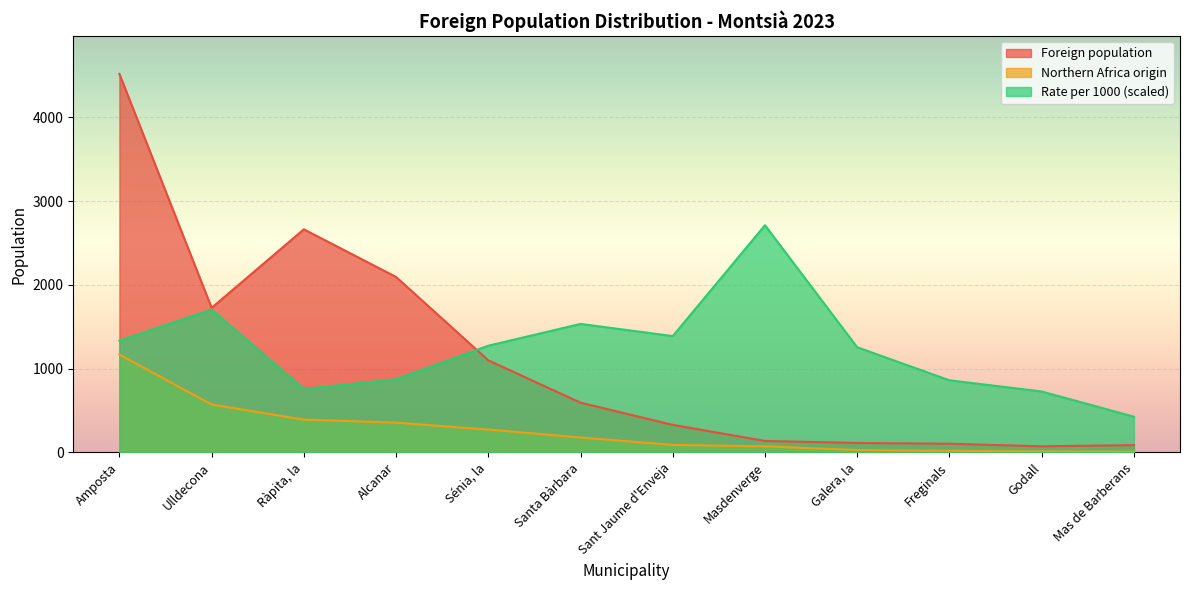

Rank the categories by Foreign population value from lowest to highest.

Godall, Mas de Barberans, Freginals, Galera, la, Masdenverge, Sant Jaume d'Enveja, Santa Bàrbara, Sénia, la, Ulldecona, Alcanar, Ràpita, la, Amposta